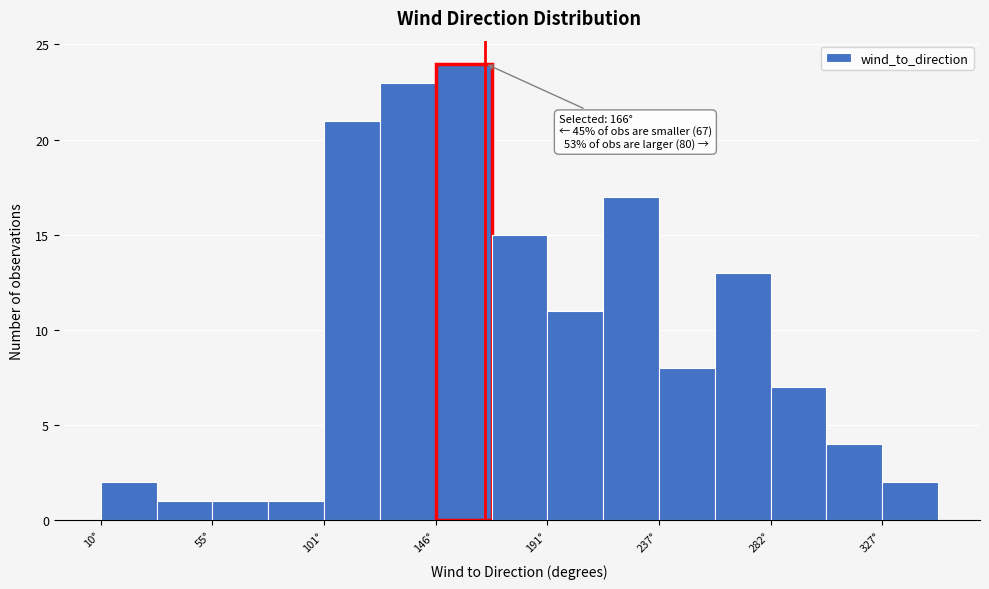

Which range on the x-axis has the tallest bar?

145 to 170